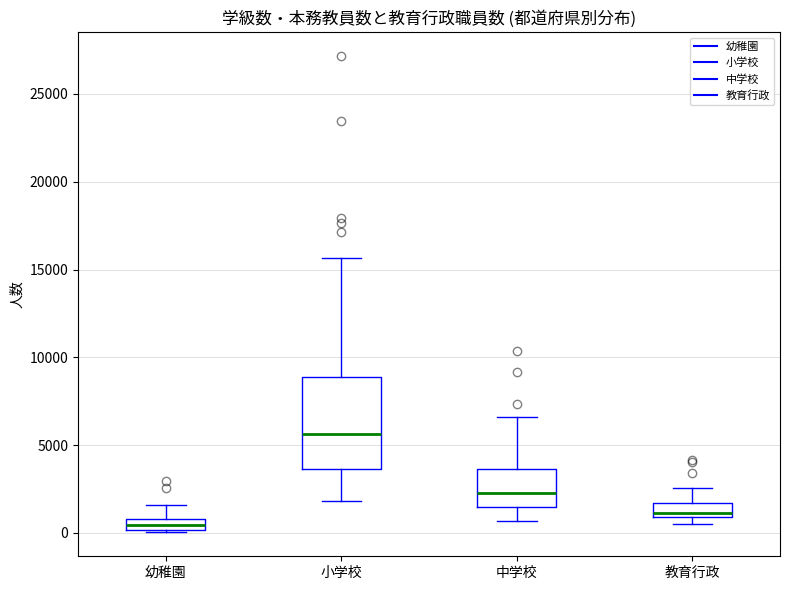

Which box's median line is the lowest?

幼稚園